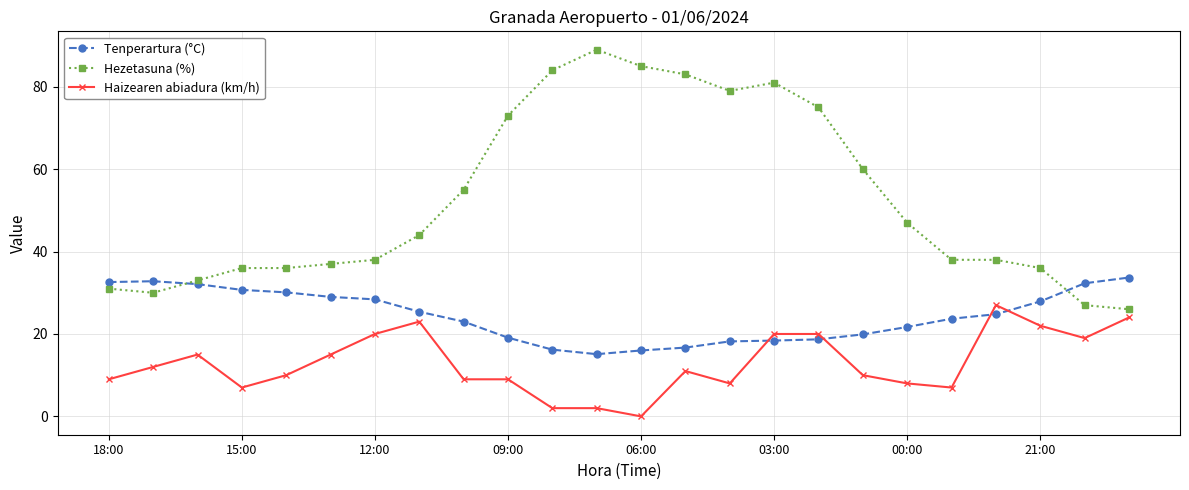

Which series has the largest total across all categories?

Hezetasuna (%)